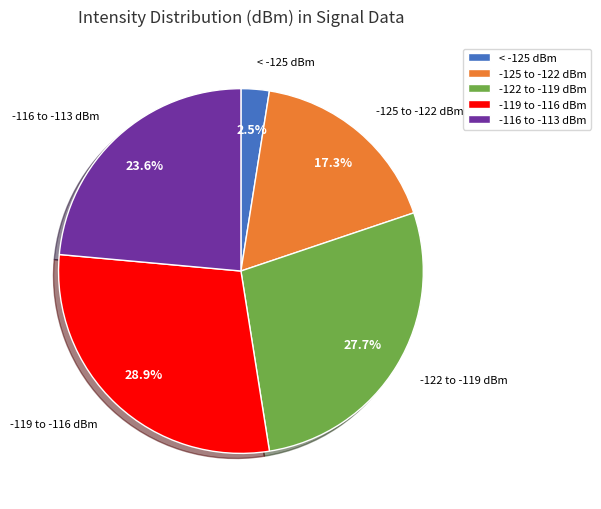

How many slices are in this pie chart?

5